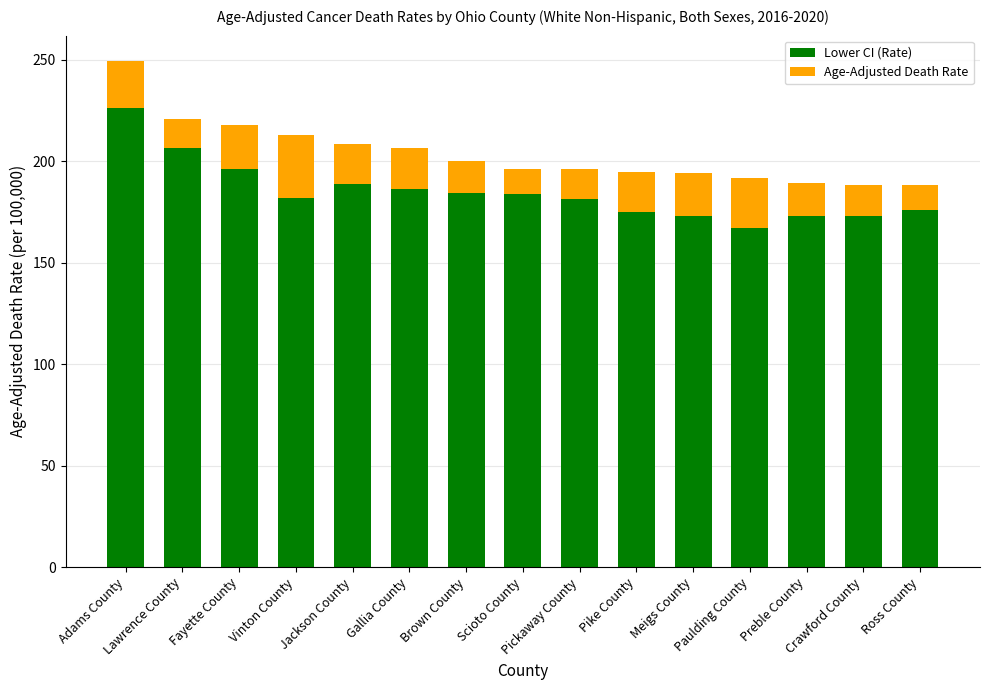

What is the minimum value for Lower CI (Rate)?

167.4